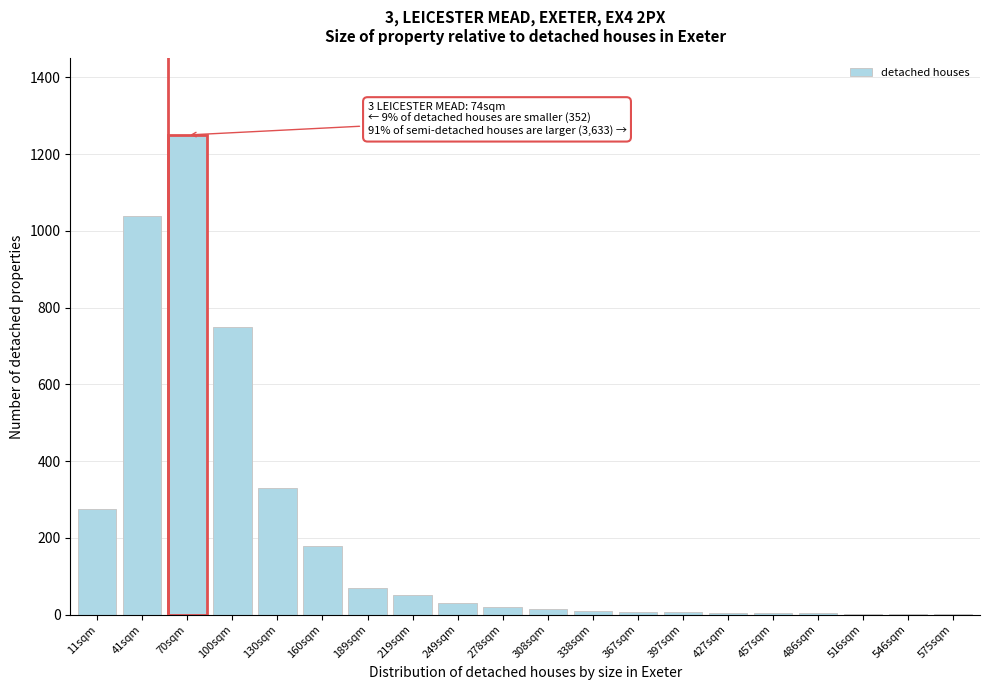

What is the sum of all values?

4051